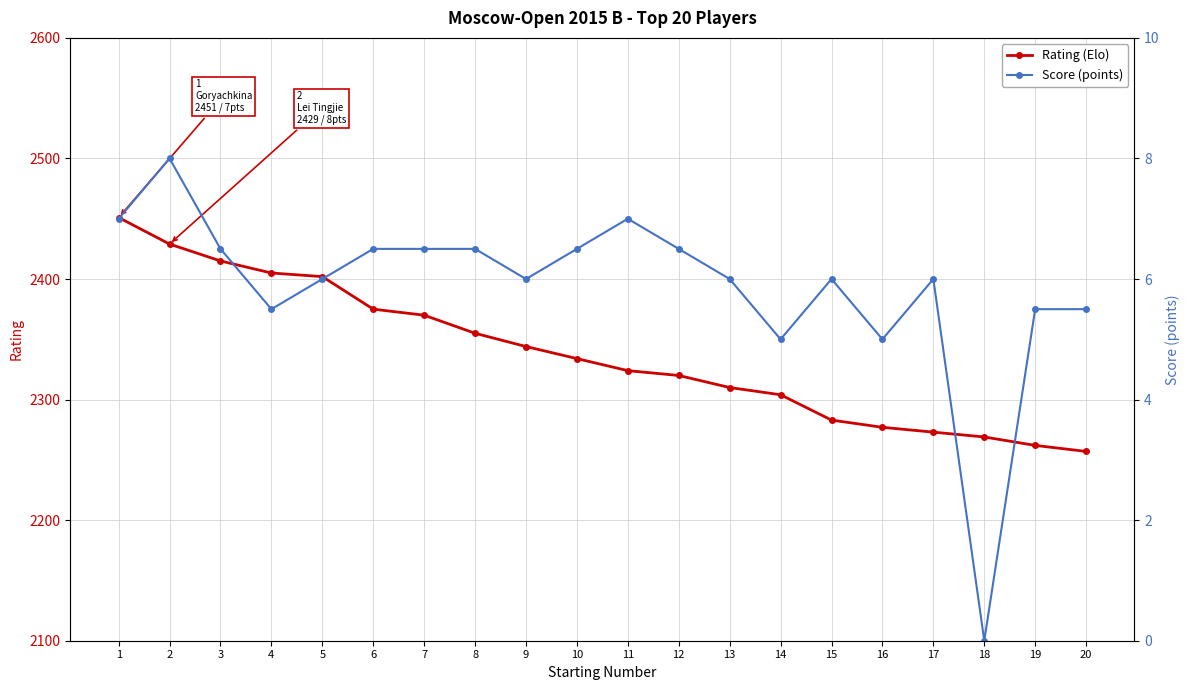

Which has a higher value, 17 or 19?

17